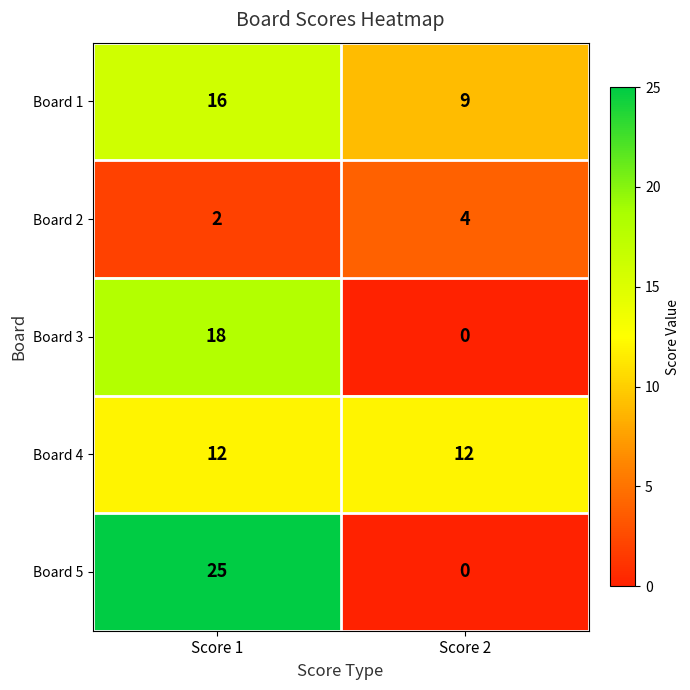

What value does the Board 3 series have at Score 1, to the nearest 10?

20